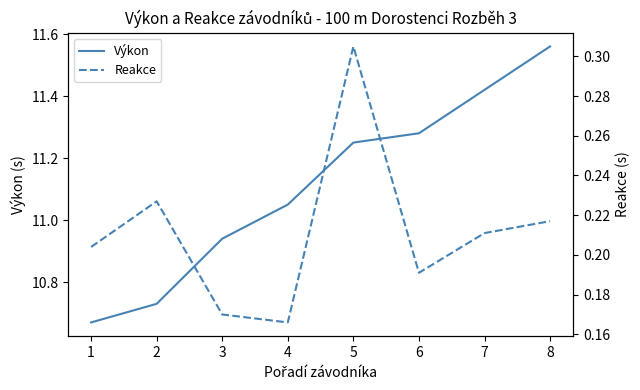

What are all the series names shown in the legend?

Výkon, Reakce